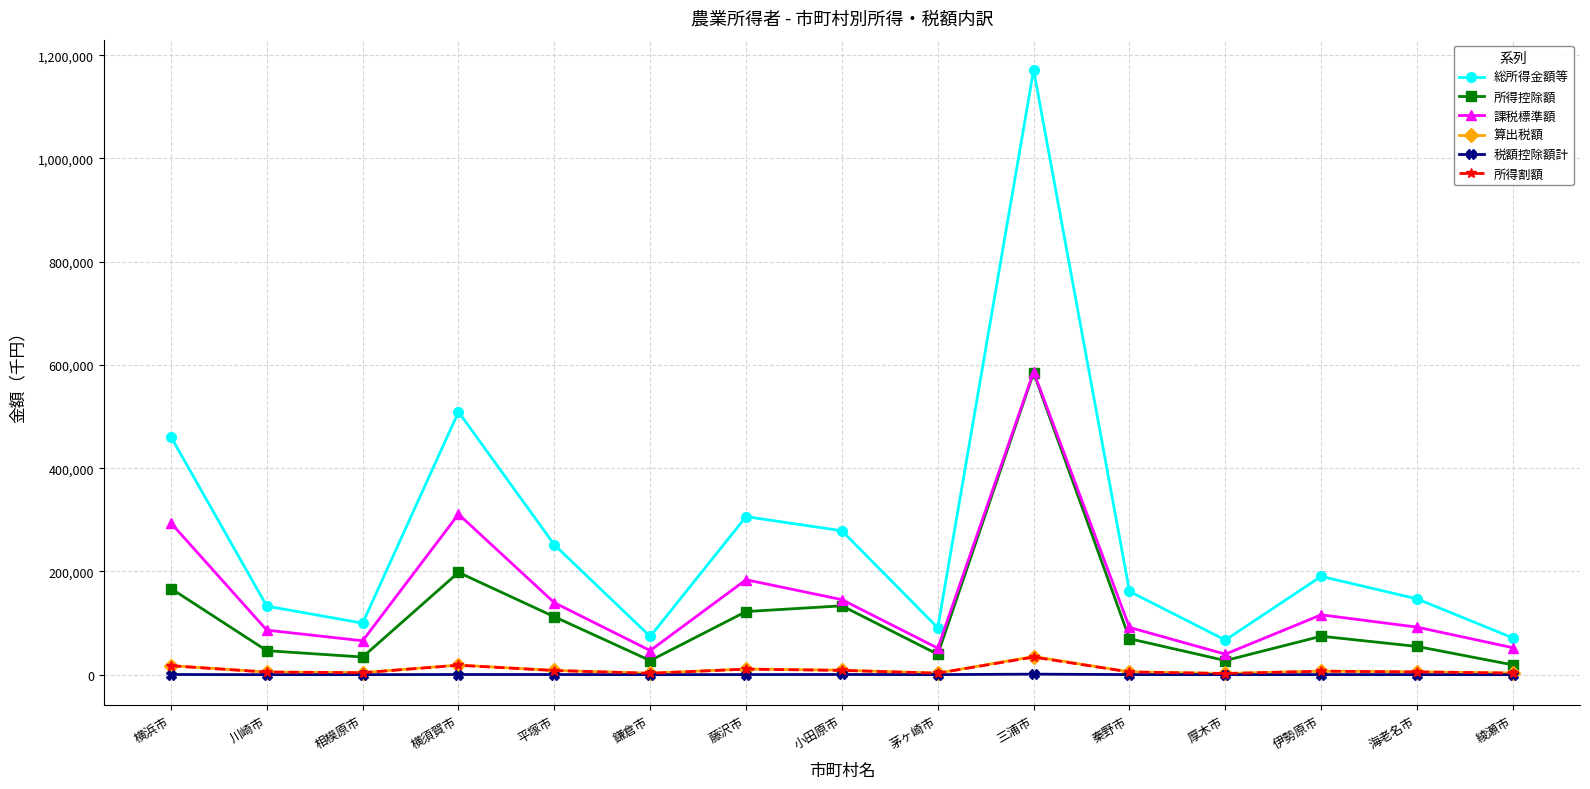

What is the highest value of the 総所得金額等 series?

1171418